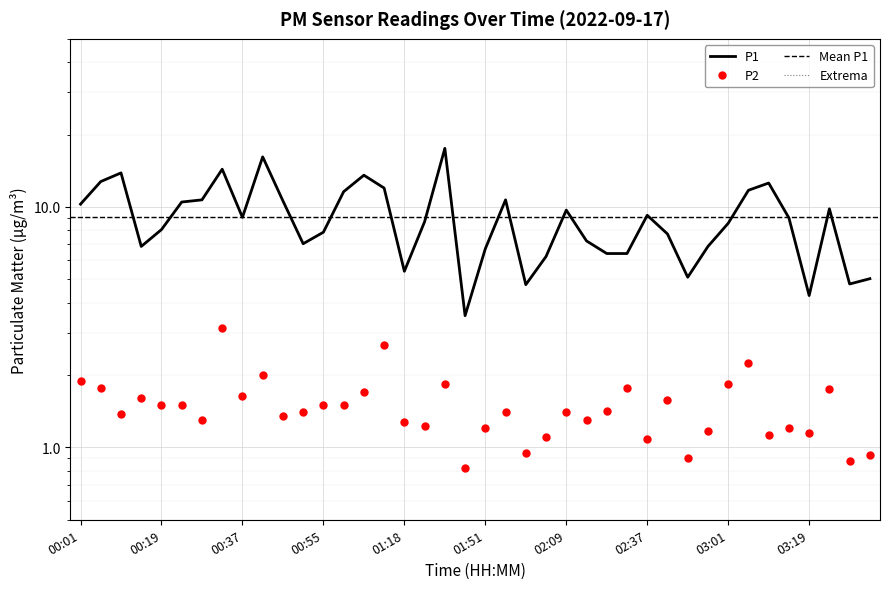

What is the difference between the P1 values at 00:28 and 00:59?

0.9